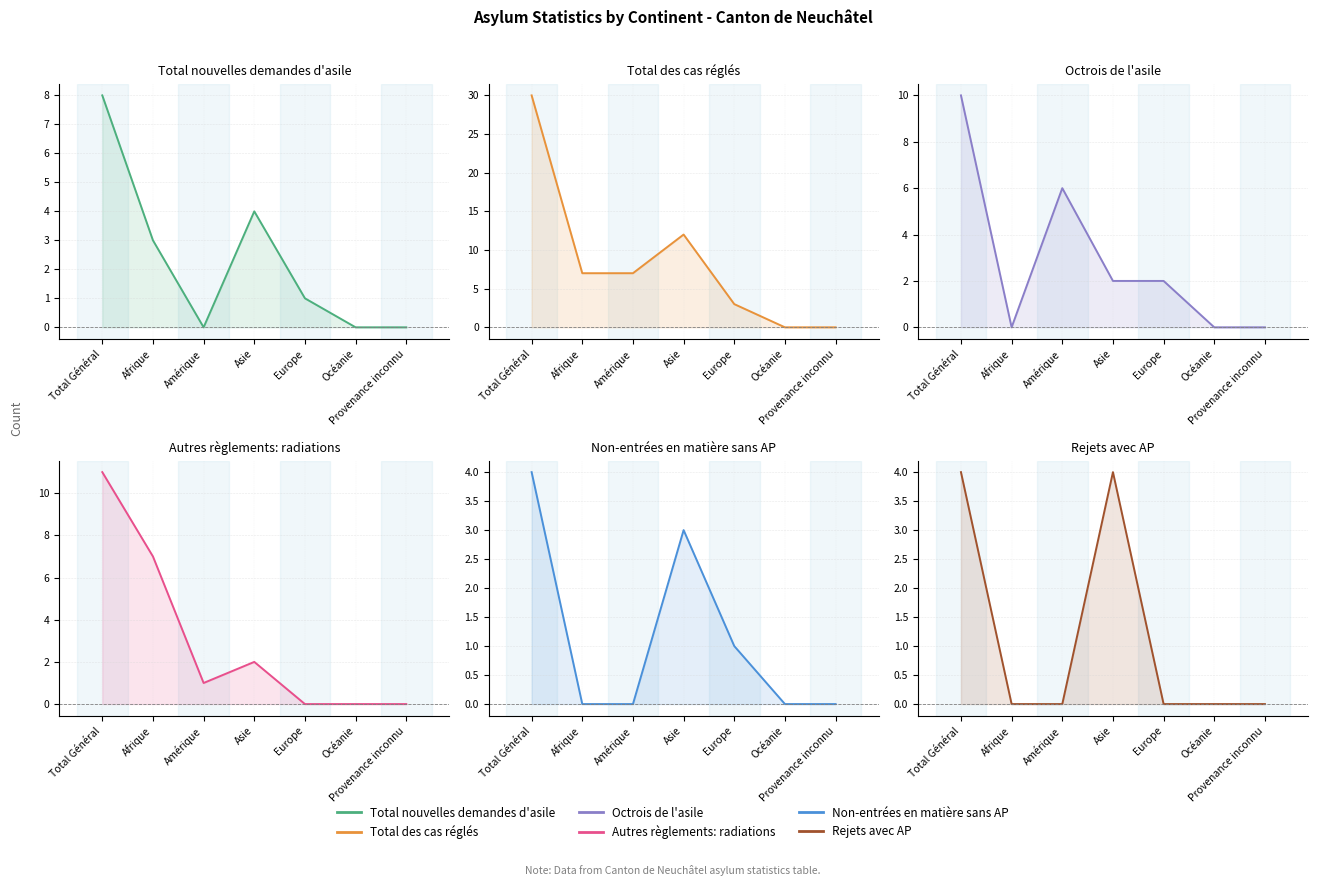

True or false: Autres règlements: radiations has a value of 0 at Europe.

True